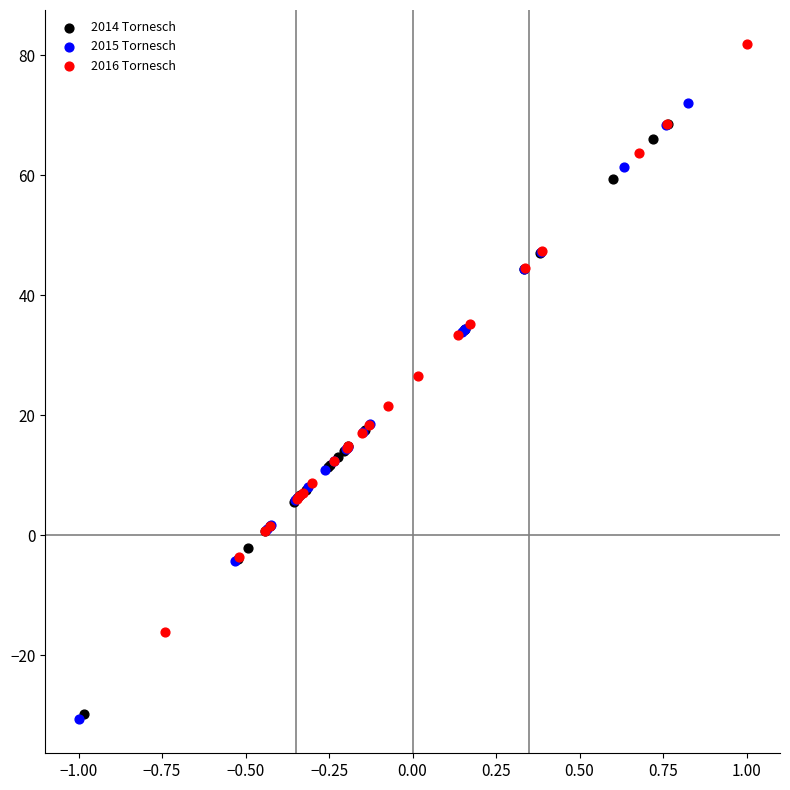

Which series contains the highest Y value?

2016 Tornesch